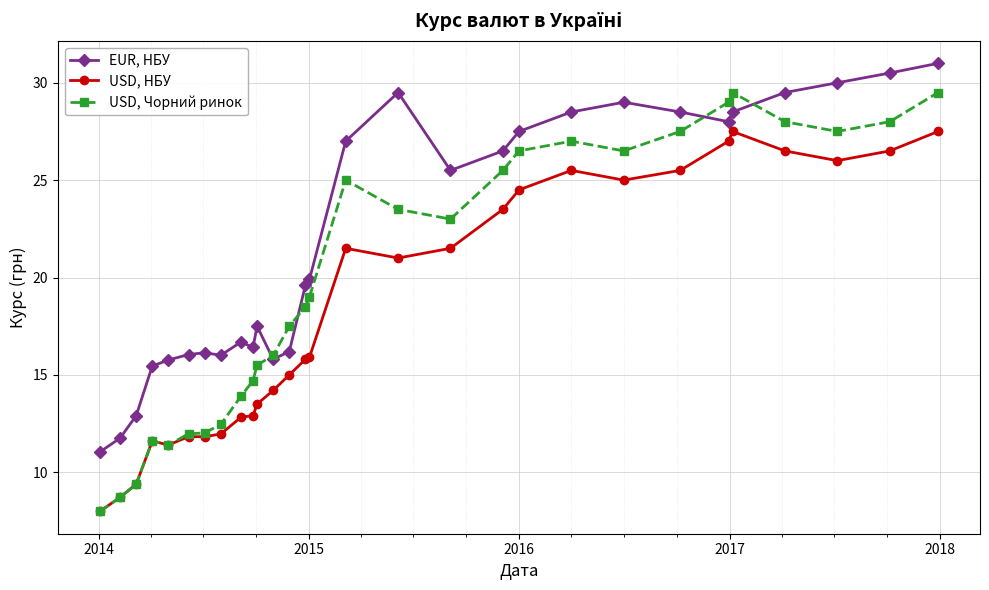

Which series has the largest total across all categories?

EUR, НБУ